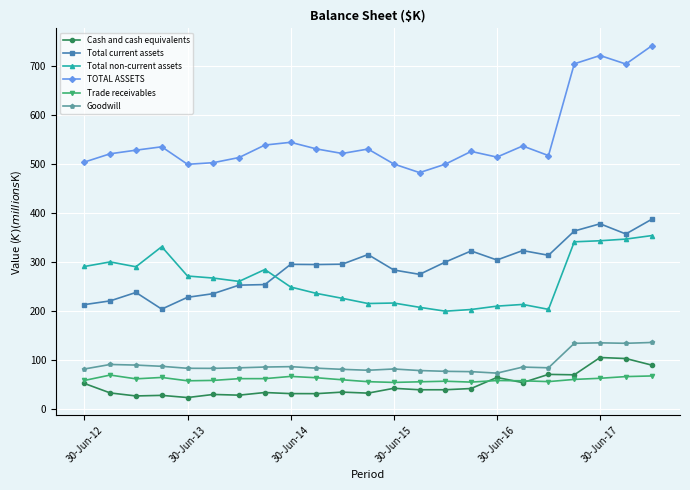

In Total current assets, how many points are lower than both neighbors (excluding endpoints)?

6